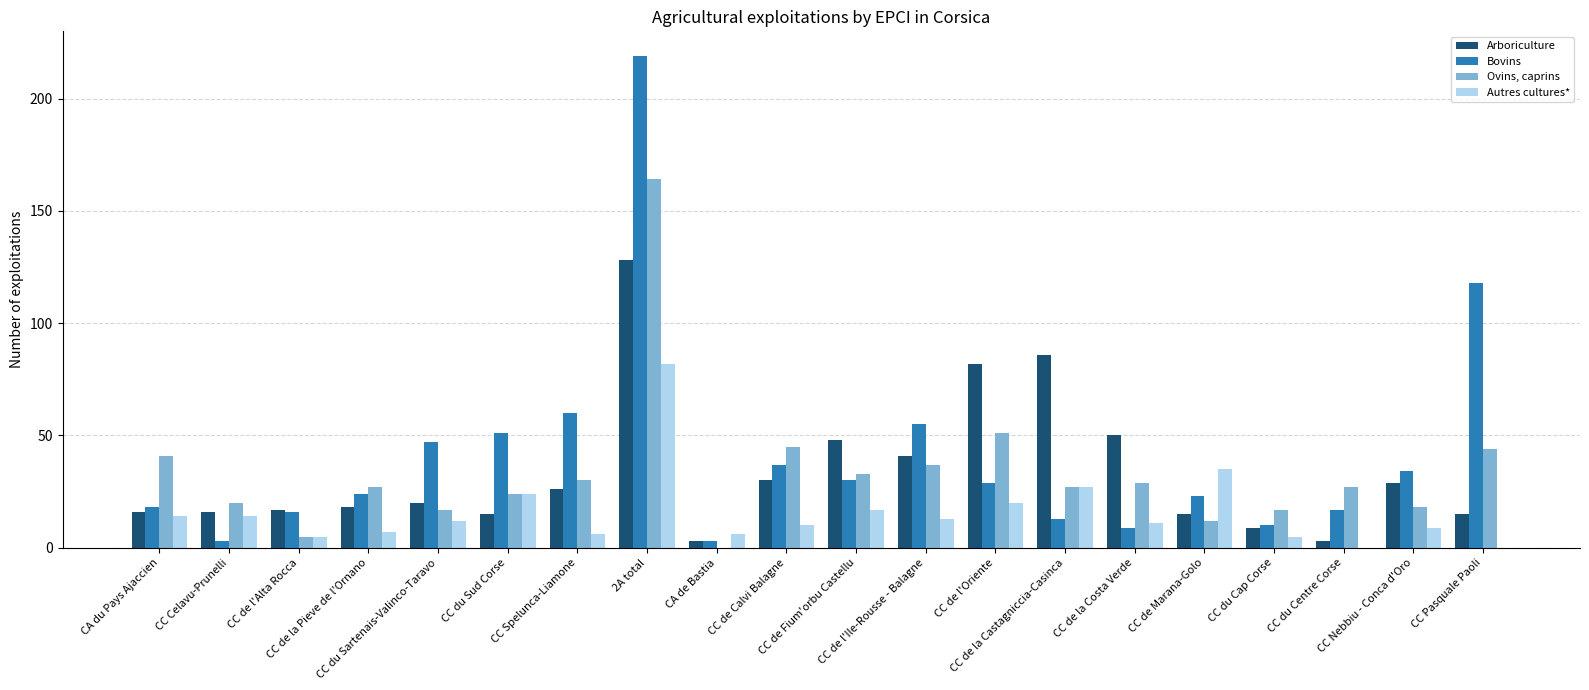

How many groups of bars are there?

20